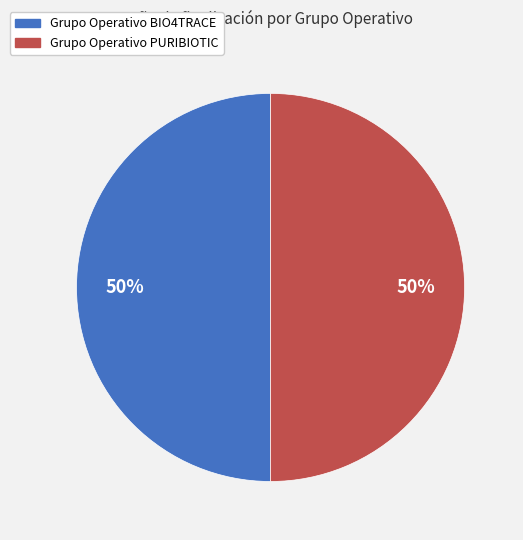

Is it true that Grupo Operativo BIO4TRACE is 50% of the pie?

True